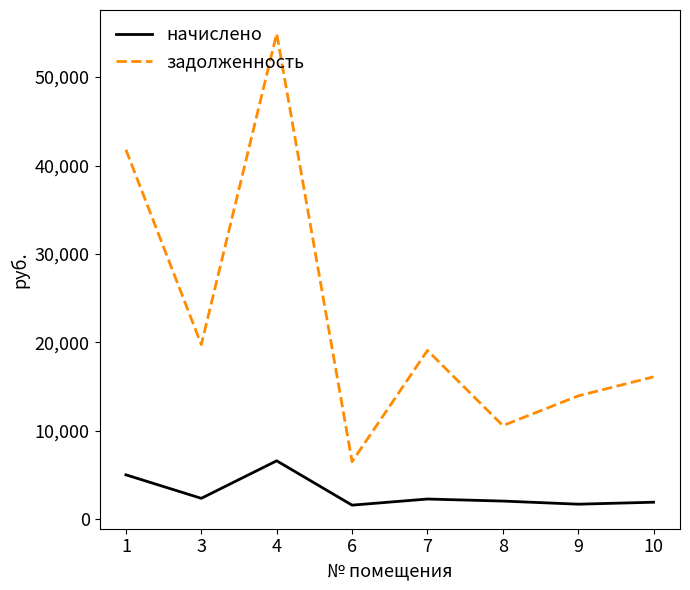

How many distinct data groups are displayed?

2